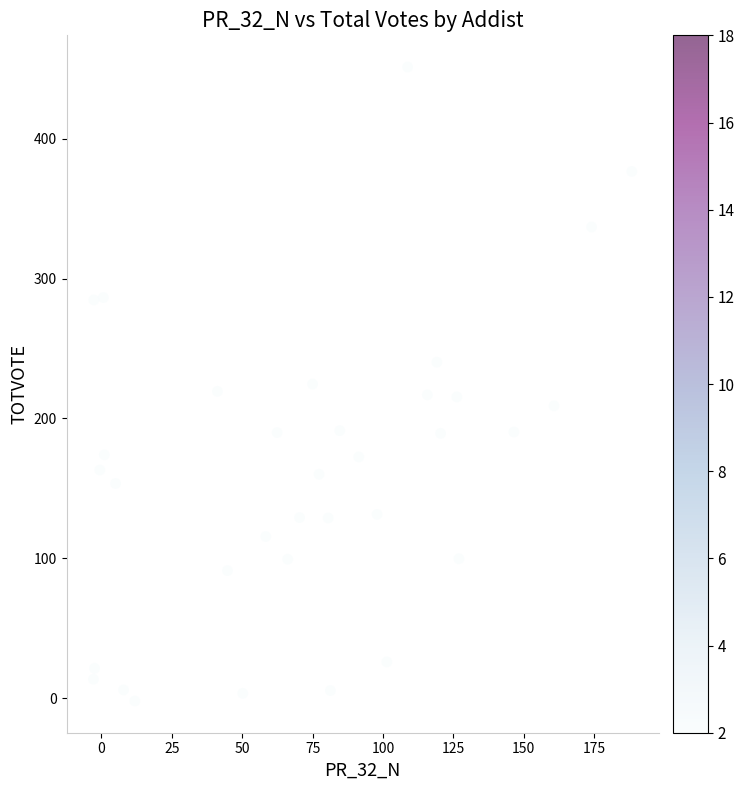

Count the number of points in this scatter plot.

34